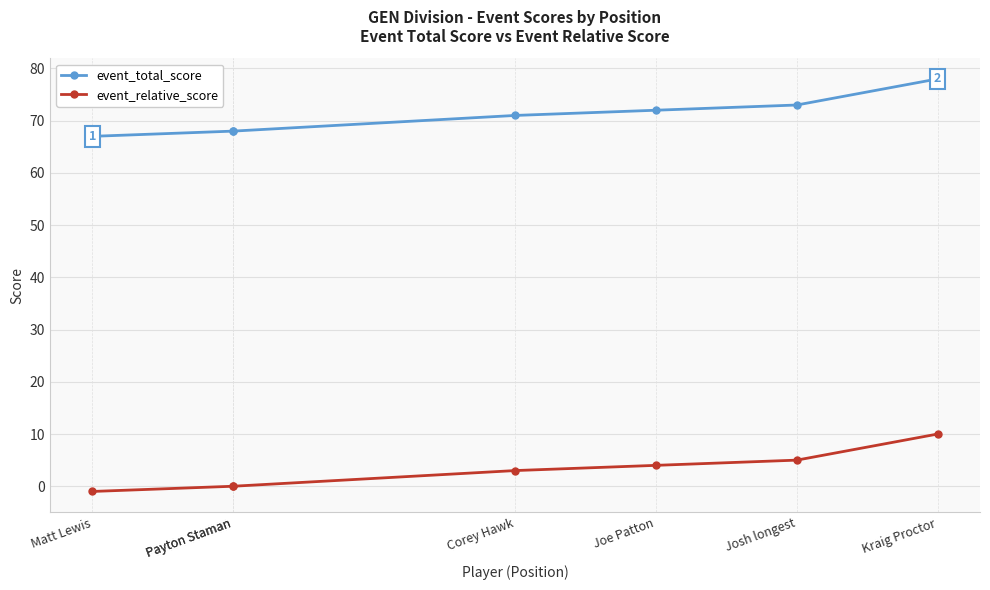

Is it true that event_total_score equals 67 at Matt Lewis?

True